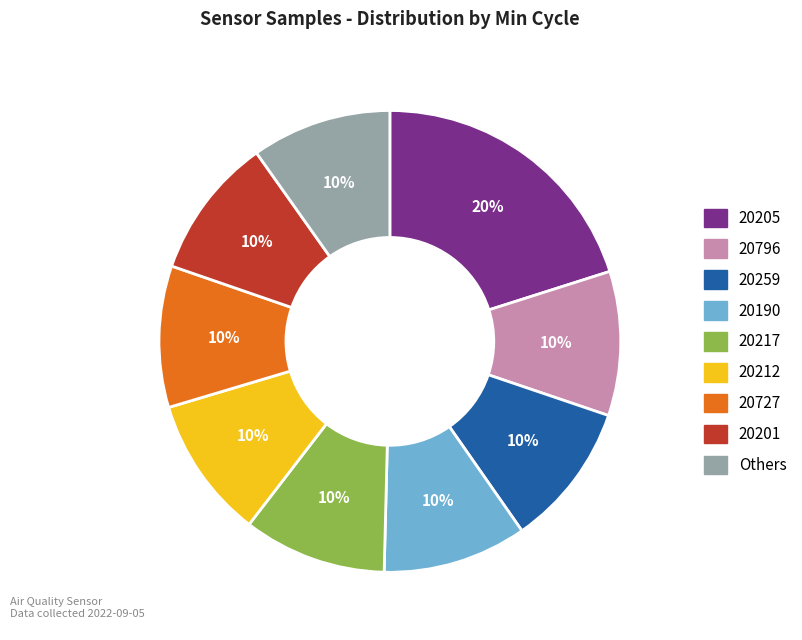

To the nearest percent, what is the average slice percentage?

11%